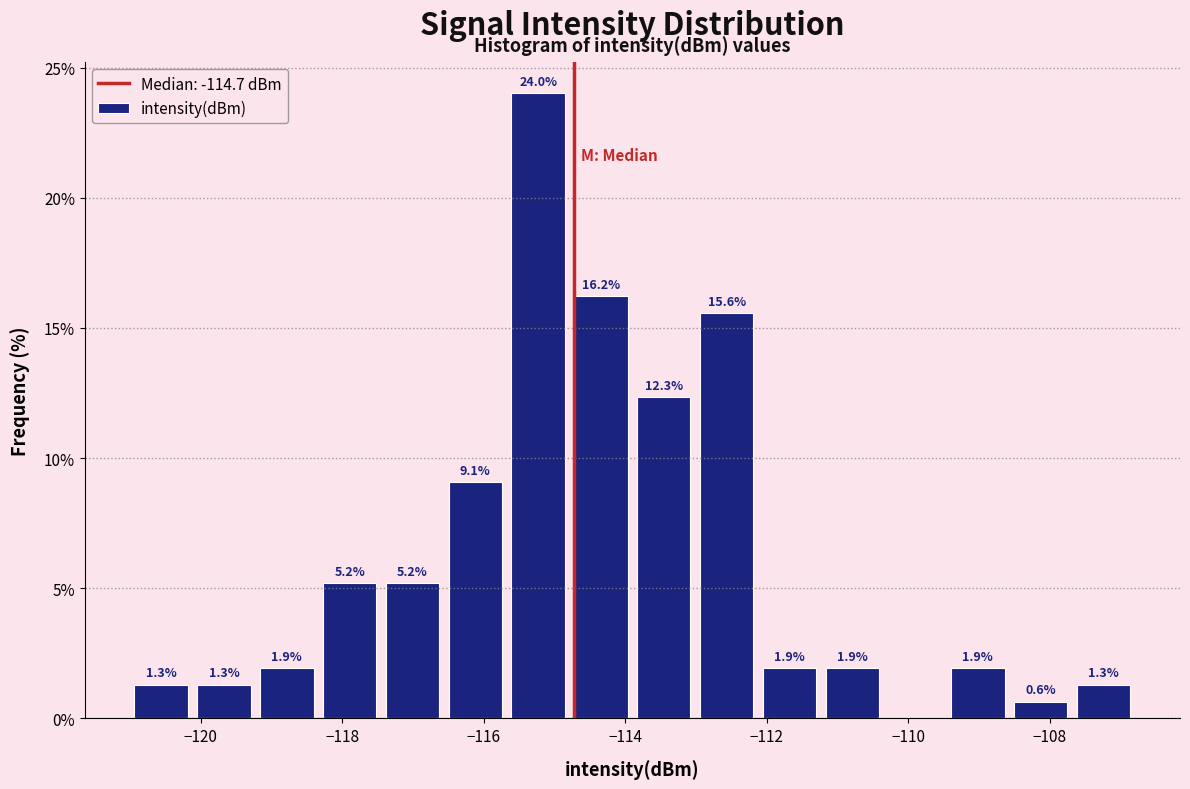

Which range on the x-axis has the tallest bar?

-115.6 to -114.8